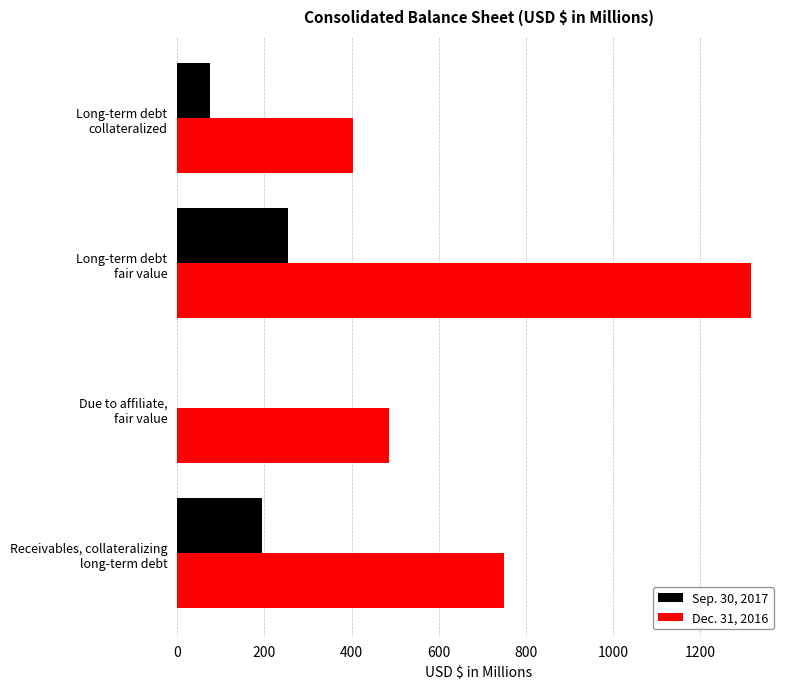

What is the sum of all Sep. 30, 2017 values?

524